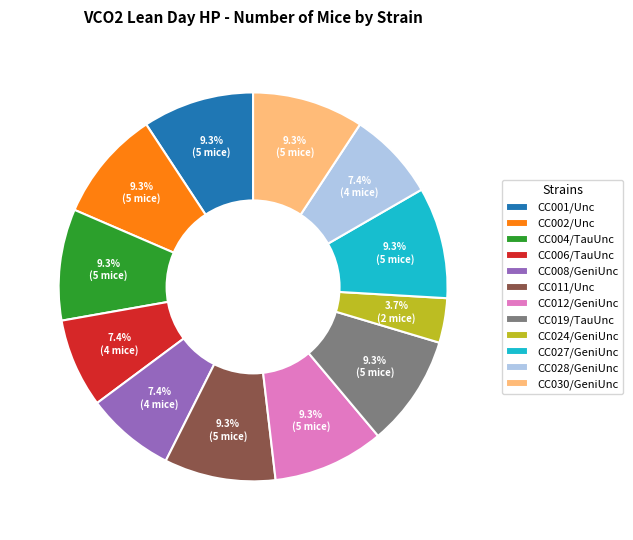

To the nearest percent, what is the average slice percentage?

8%